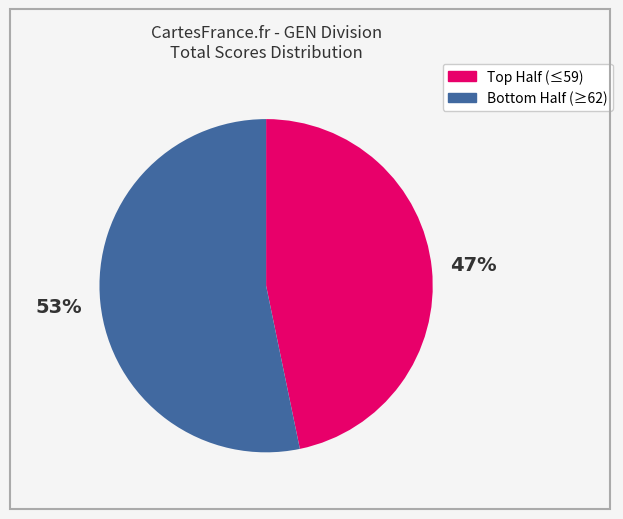

To the nearest percent, what is the average slice percentage?

50%